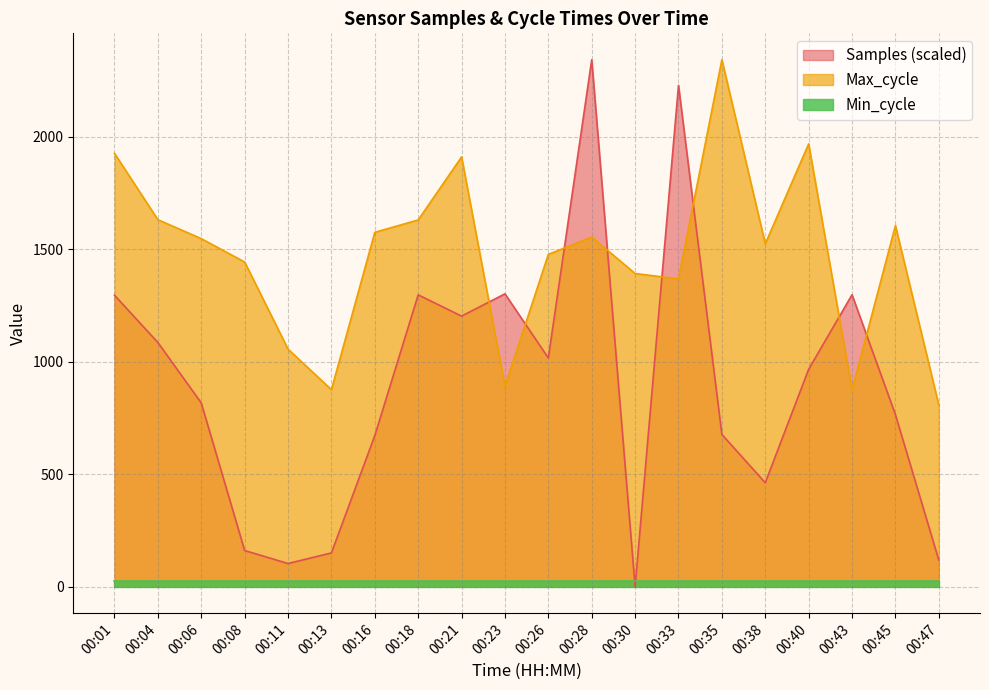

Rank the series by their average value, from highest to lowest.

Max_cycle, Samples (scaled), Min_cycle